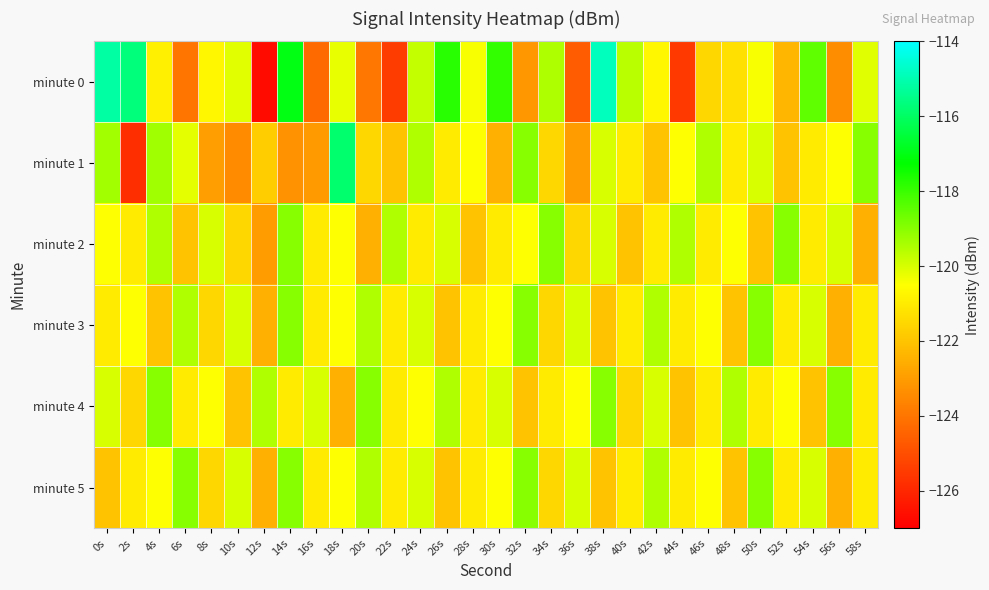

Count the number of data series in this chart.

6